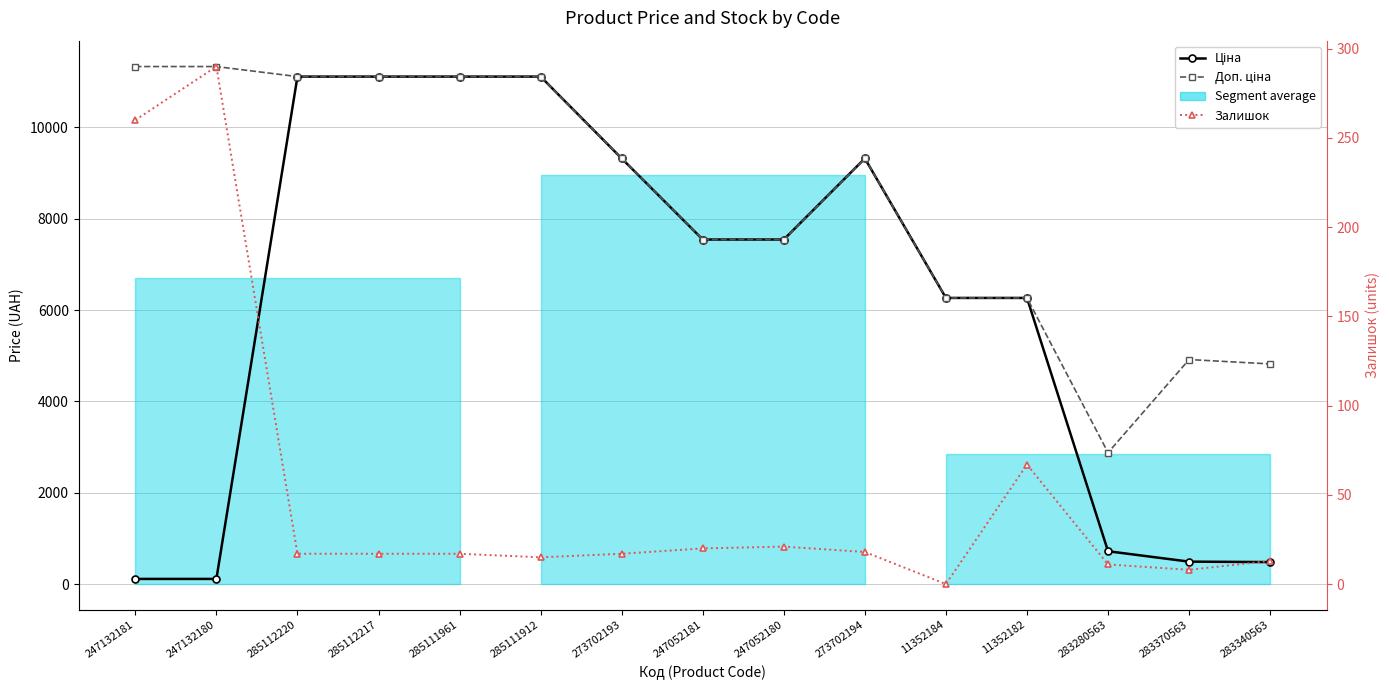

What is the maximum value shown in the chart?

11334.0